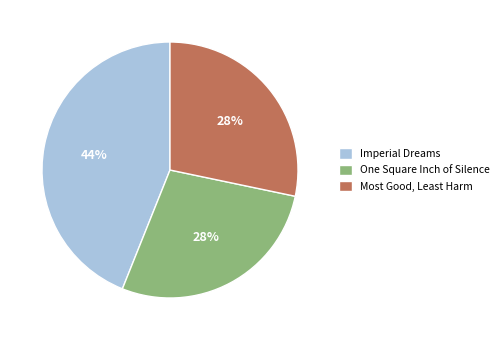

Is it true that Imperial Dreams is 44% of the pie?

True